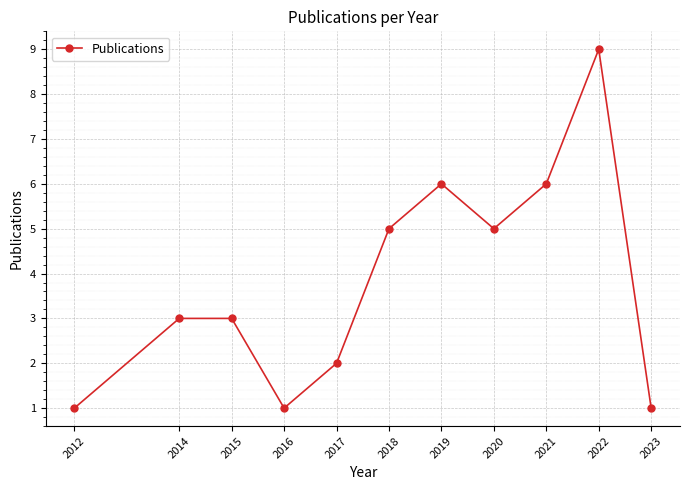

At which category does the data reach its first local valley?

2016